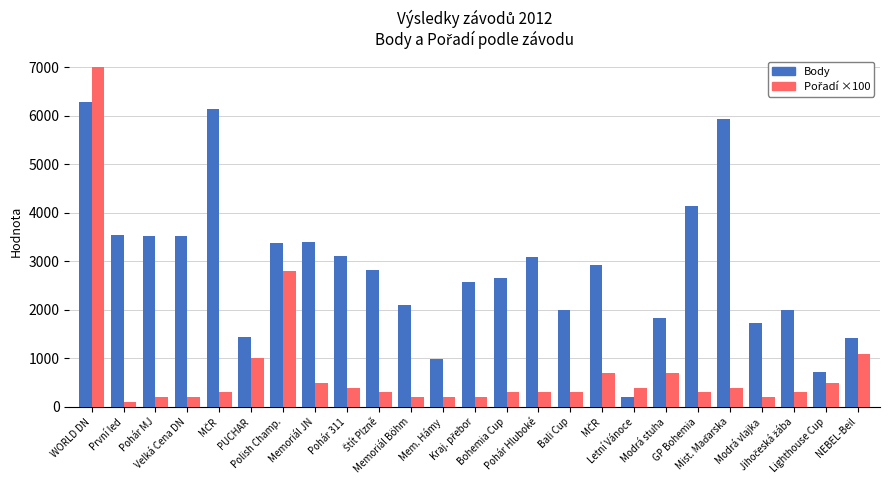

Rank the series by their maximum value, from lowest to highest.

Body, Pořadí ×100